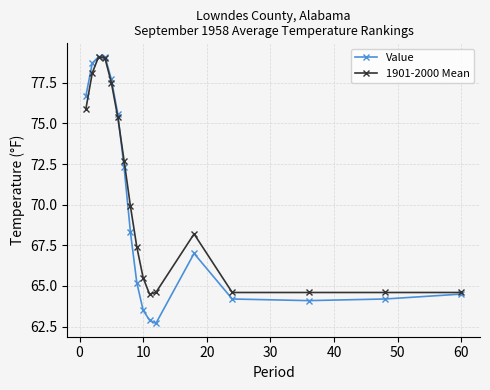

How many values in the 1901-2000 Mean series exceed 68?

9